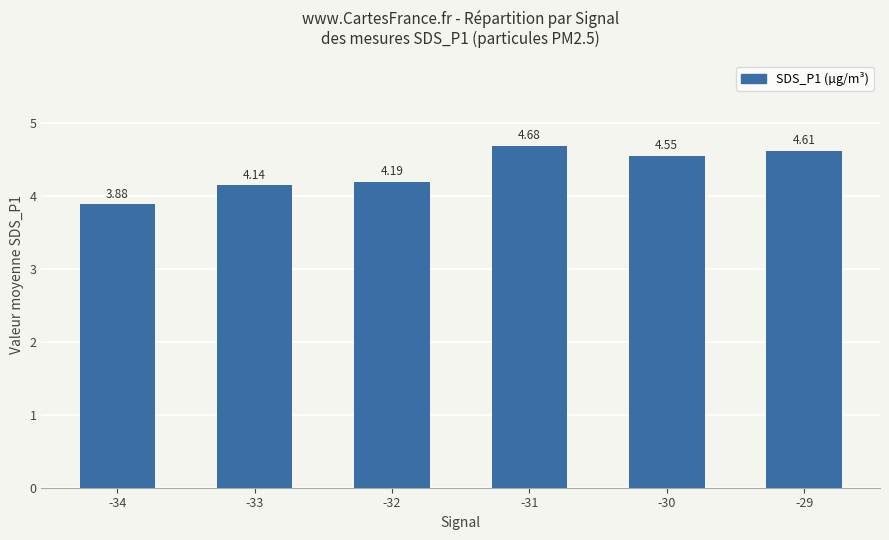

What is the difference between the second highest and minimum values?

0.7